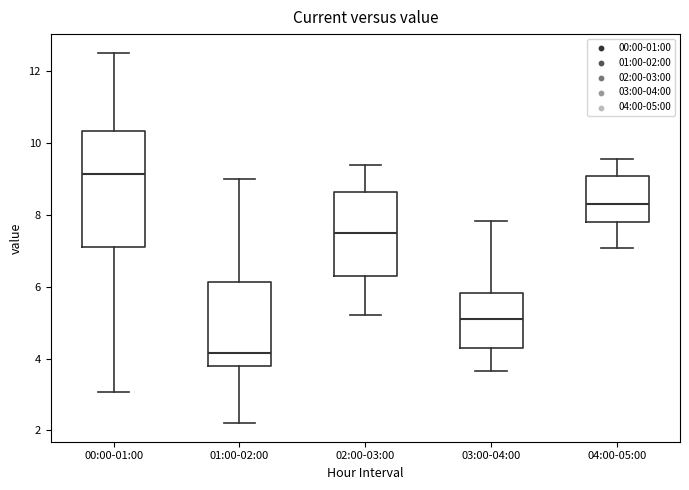

Reading left to right, read every box against the y-axis: the position of its median line, the range the box covers, and the ends of its whiskers. The values are not printed on the chart, so give them approximately, as read against the axis.

00:00-01:00: median 9.2, box 7.0 to 10.4, whiskers 3.0 to 12.6
01:00-02:00: median 4.2, box 3.8 to 6.2, whiskers 2.2 to 9.0
02:00-03:00: median 7.6, box 6.2 to 8.6, whiskers 5.2 to 9.4
03:00-04:00: median 5.2, box 4.2 to 5.8, whiskers 3.6 to 7.8
04:00-05:00: median 8.4, box 7.8 to 9.0, whiskers 7.0 to 9.6